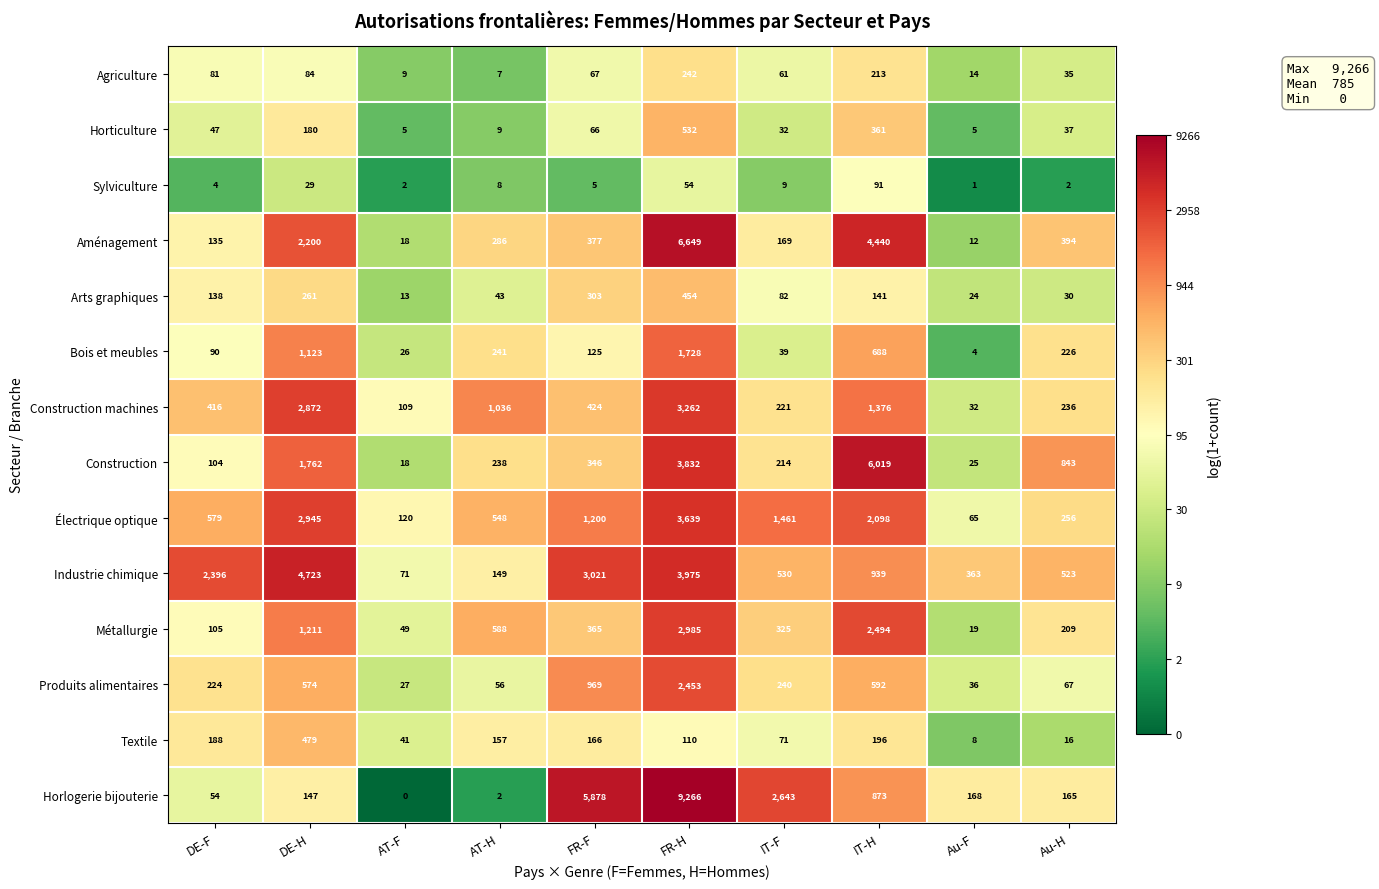

Between FR-H and Au-F, which series saw the biggest shift?

Horlogerie bijouterie